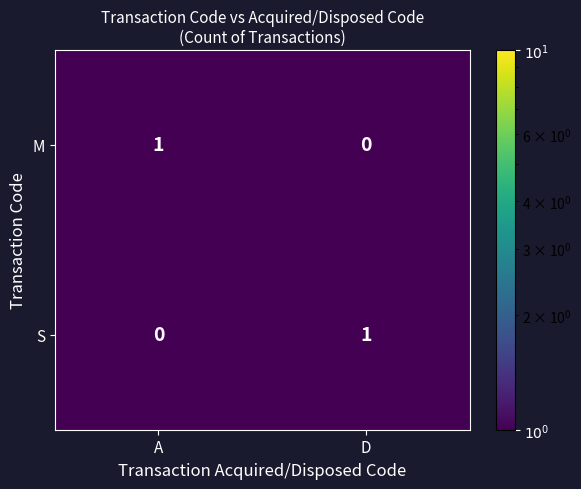

Reading left to right, transcribe all the data shown in this chart.

M: A=1	D=0
S: A=0	D=1